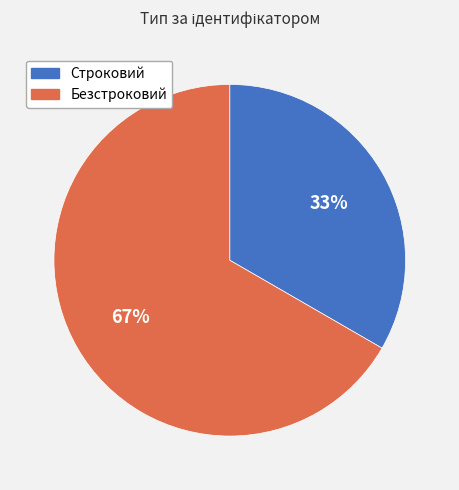

Does any single category account for the majority?

Yes